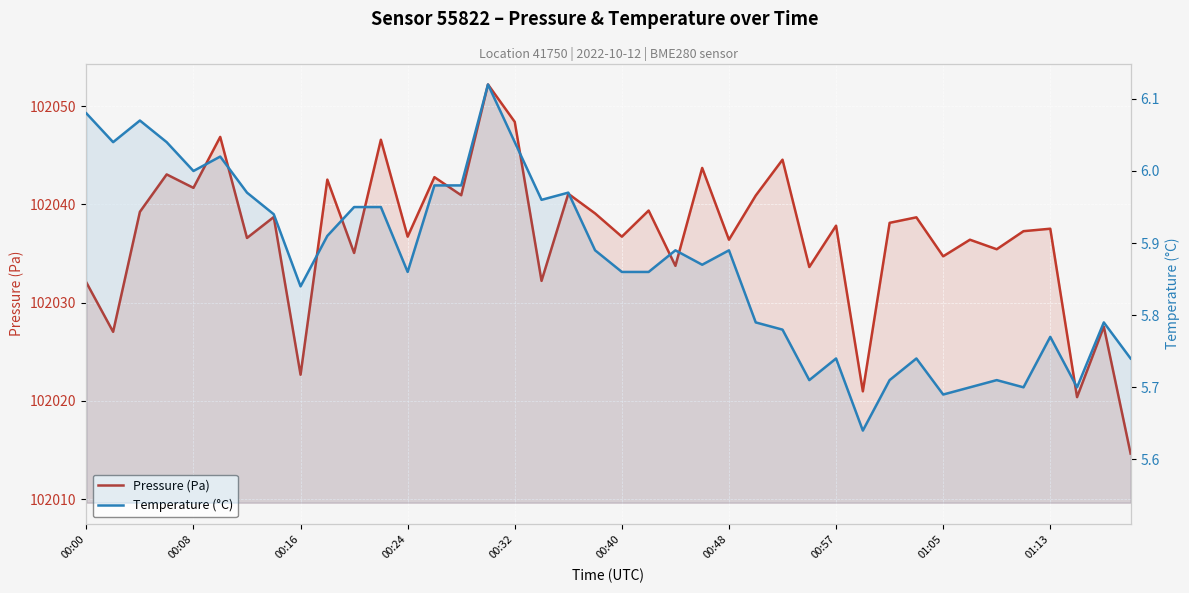

At how many categories does at least one series exceed 63578?

40